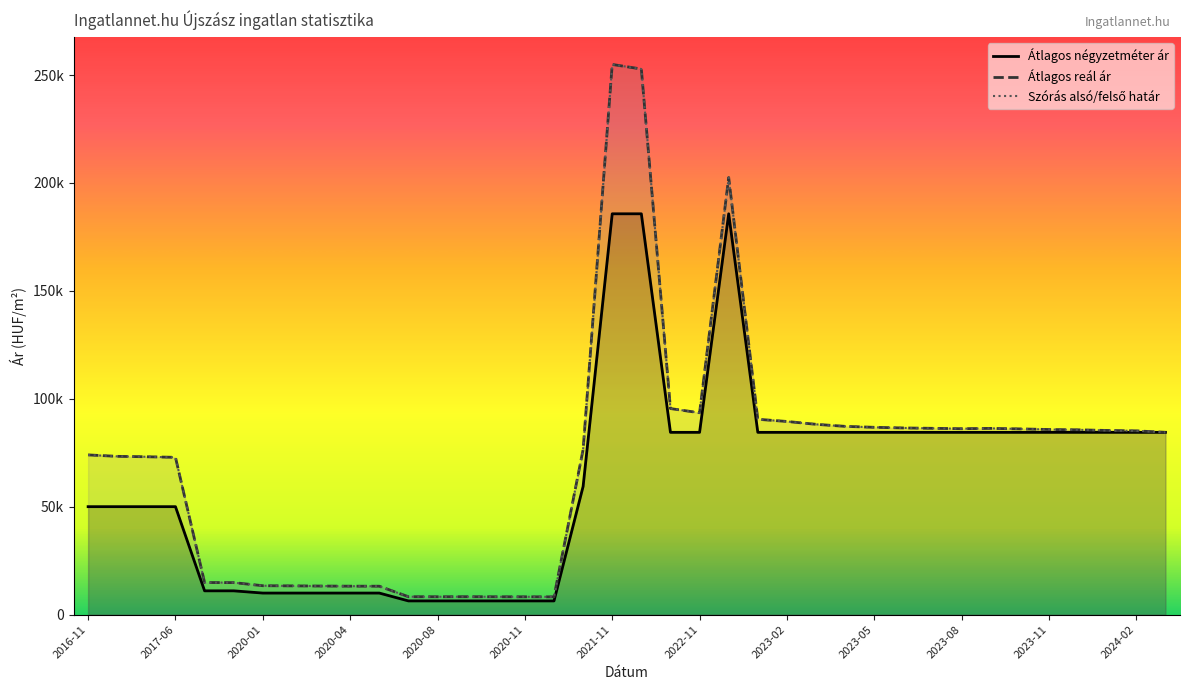

How many lines are shown in the chart?

3